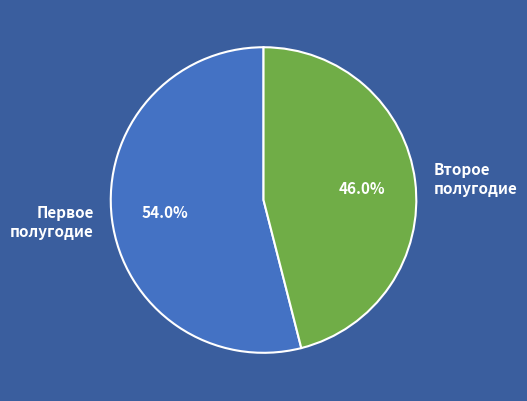

Which slice is the largest?

Первое полугодие